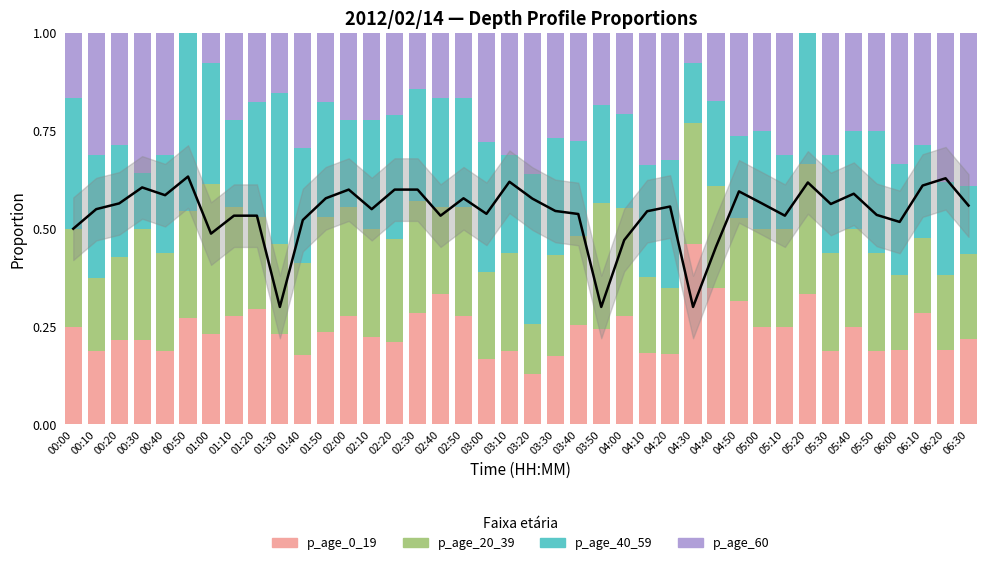

True or false: p_age_20_39 has a value of 0.5 at 01:10.

False